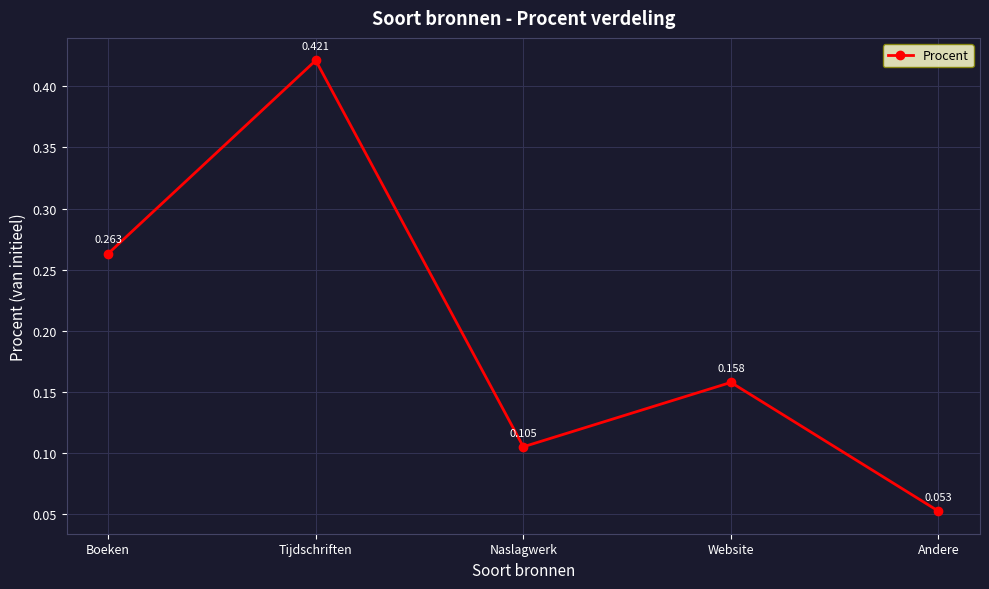

How many data points does each series have?

5